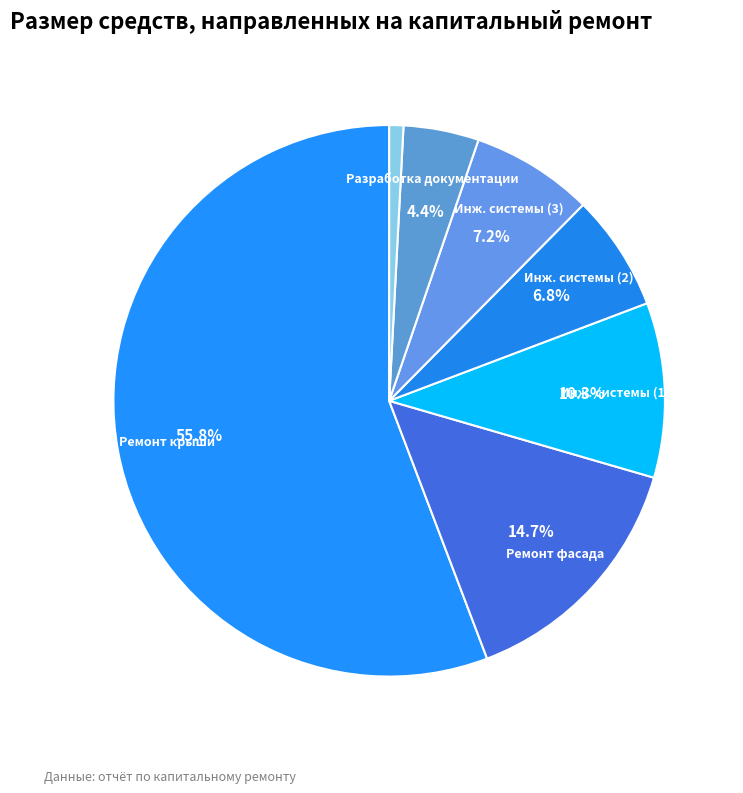

To the nearest percent, what is the difference between the largest and smallest slice percentages?

56%